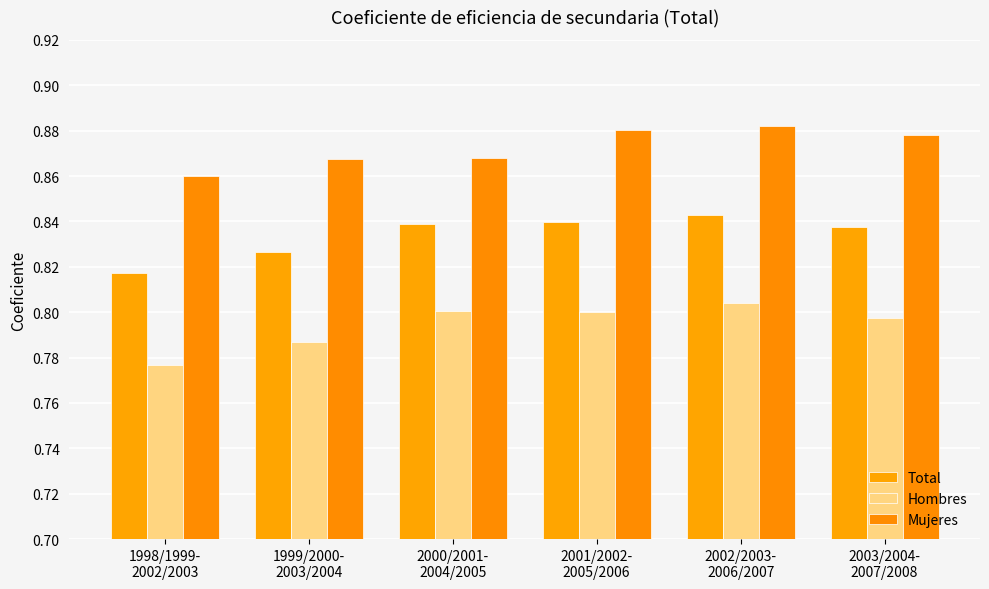

Reading left to right, list all the values displayed in this chart.

Total: 0.8	0.8	0.8	0.8	0.8	0.8
Hombres: 0.8	0.8	0.8	0.8	0.8	0.8
Mujeres: 0.9	0.9	0.9	0.9	0.9	0.9